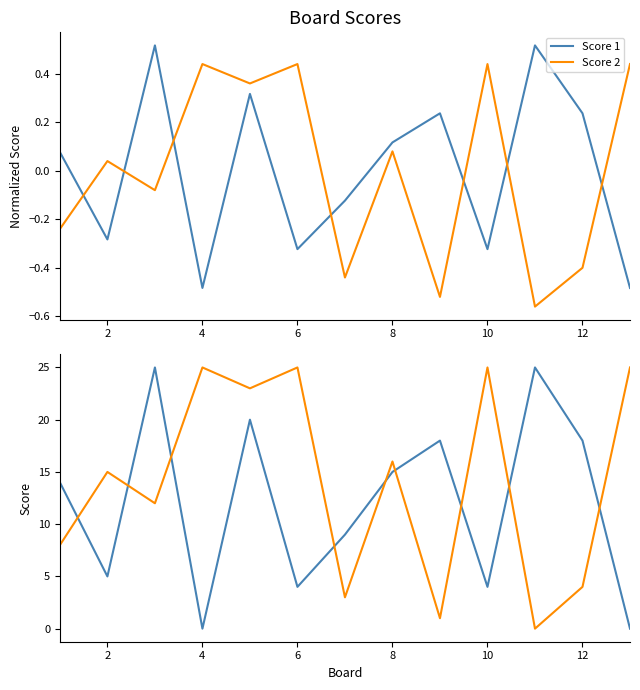

In Score 1, how many points are higher than both neighbors (excluding endpoints)?

4